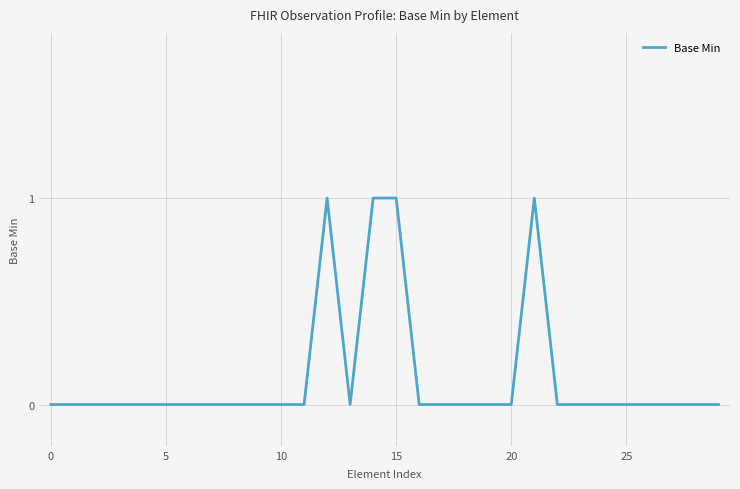

Reading left to right, extract all data points from this chart.

0	0	0	0	0	0	0	0	0	0	0	0	1	0	1	1	0	0	0	0	0	1	0	0	0	0	0	0	0	0